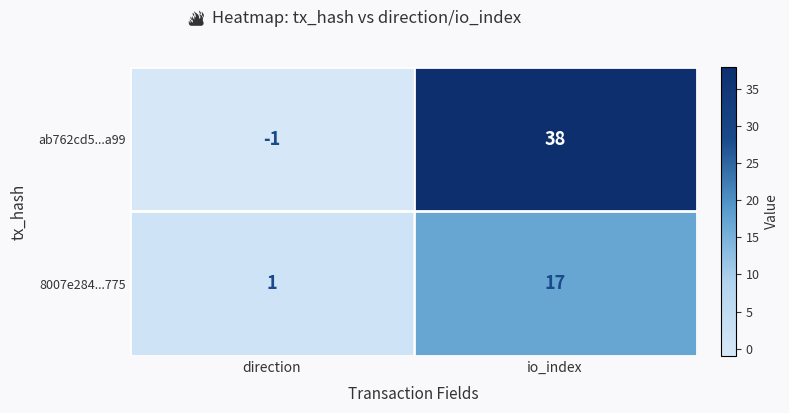

Reading left to right, transcribe all the data shown in this chart.

ab762cd5...a99: -1	38
8007e284...775: 1	17